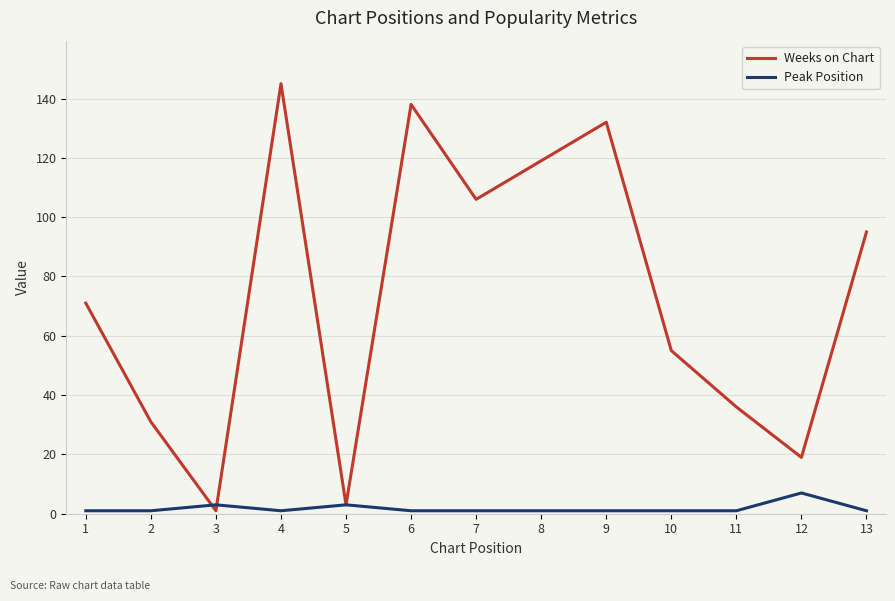

Which label corresponds to the largest value in the chart?

4